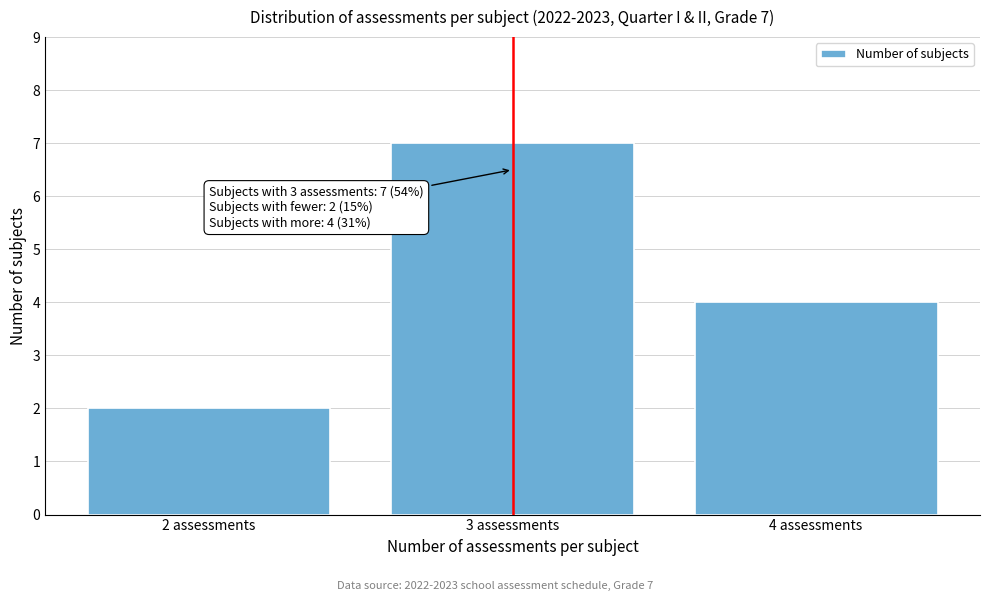

Reading right to left, extract all data points from this chart.

4 assessments=4	3 assessments=7	2 assessments=2